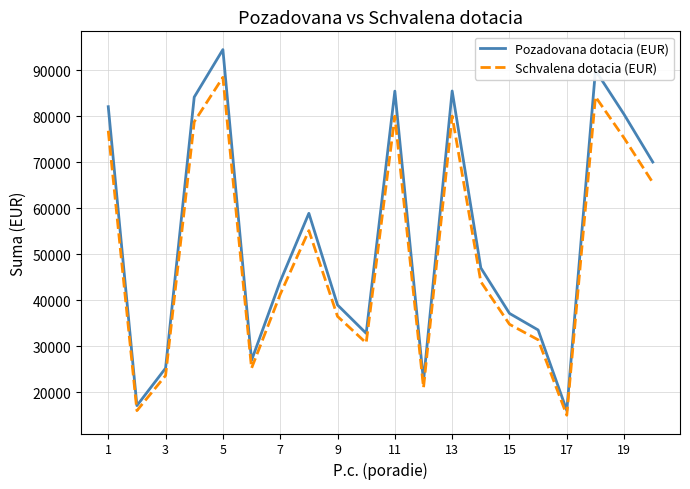

Count the number of data series in this chart.

2